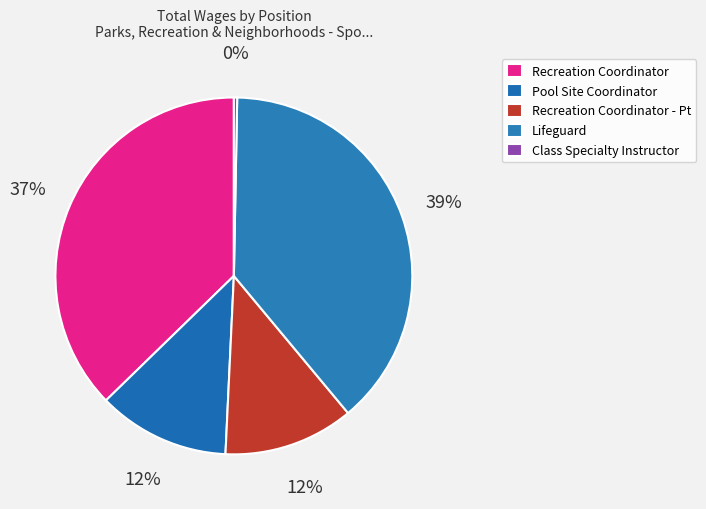

To the nearest percent, what percentage of the pie is Lifeguard?

39%